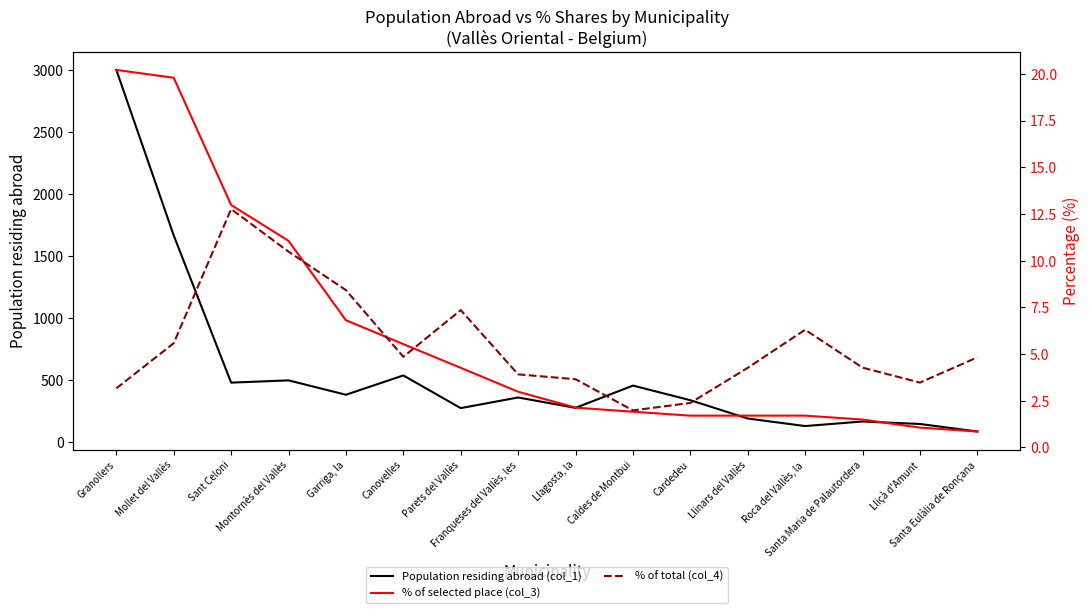

Reading left to right, transcribe all the data shown in this chart.

Population residing abroad (col_1): 3004.0	1667.0	478.0	496.0	380.0	536.0	272.0	358.0	274.0	454.0	336.0	188.0	127.0	164.0	144.0	83.0
% of selected place (col_3): 20.2	19.8	13.0	11.1	6.8	5.5	4.3	3.0	2.1	1.9	1.7	1.7	1.7	1.5	1.1	0.8
% of total (col_4): 3.2	5.6	12.8	10.5	8.4	4.8	7.3	3.9	3.6	2.0	2.4	4.3	6.3	4.3	3.5	4.8